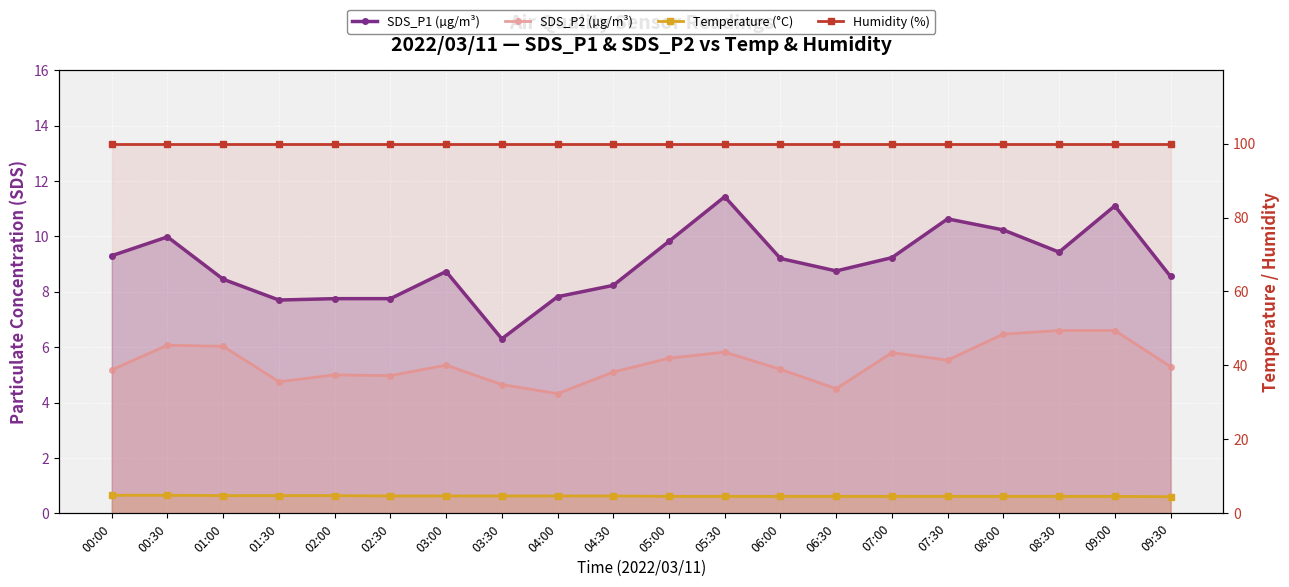

True or false: SDS_P1 (µg/m³) and Temperature (°C) intersect in this chart.

False